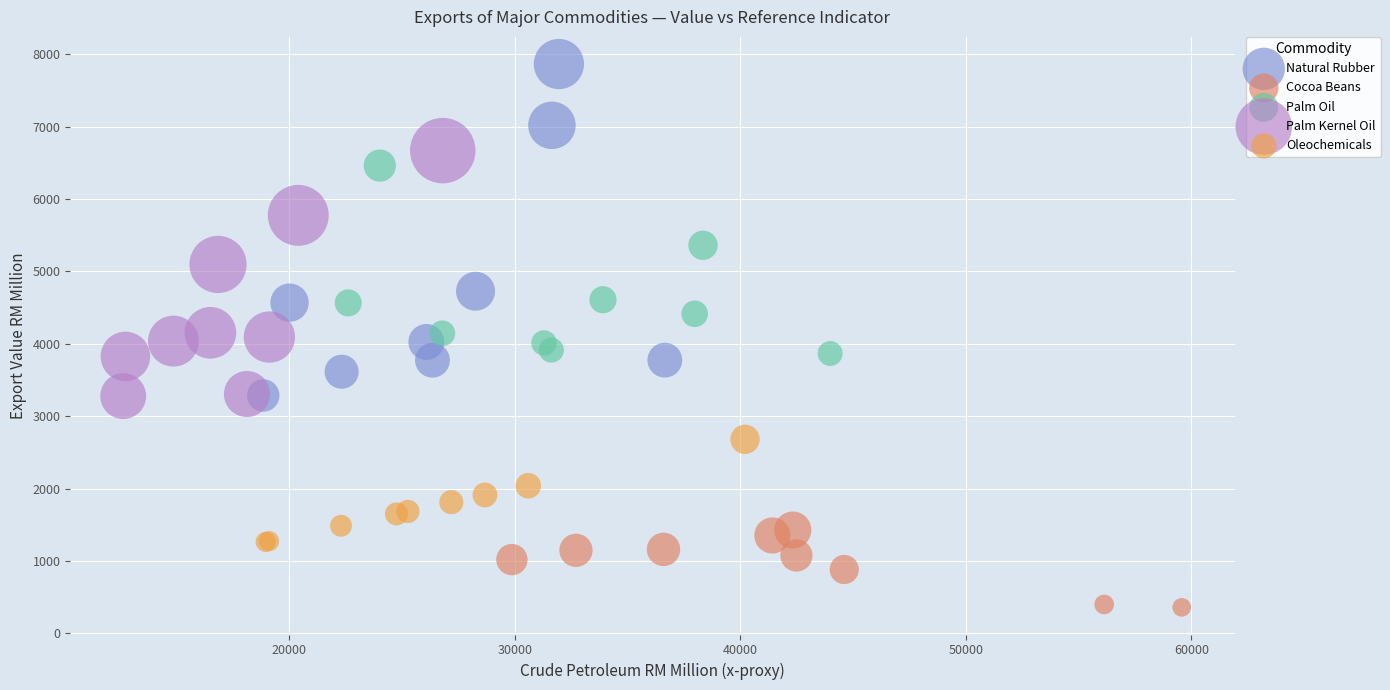

Which series reaches the maximum Y coordinate?

Natural Rubber